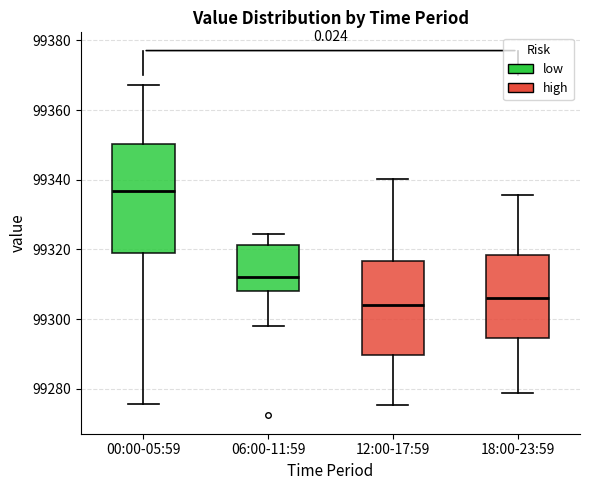

Reading left to right, transcribe this box plot: for each box, give where its median line is, the range the box spans, and where its two whiskers end, as read against the y-axis. The values are not printed on the chart, so give them approximately, as read against the axis.

00:00-05:59: median 99336, box 99320 to 99350, whiskers 99276 to 99368
06:00-11:59: median 99312, box 99308 to 99322, whiskers 99298 to 99324
12:00-17:59: median 99304, box 99290 to 99316, whiskers 99276 to 99340
18:00-23:59: median 99306, box 99294 to 99318, whiskers 99278 to 99336